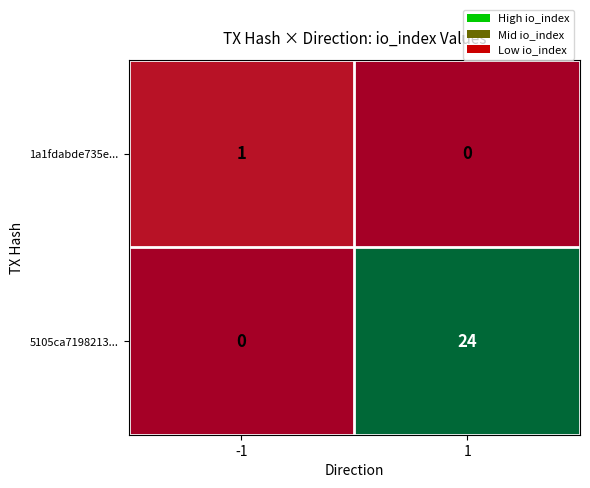

The 5105ca7198213... series shows -12 at -1. True or false?

False